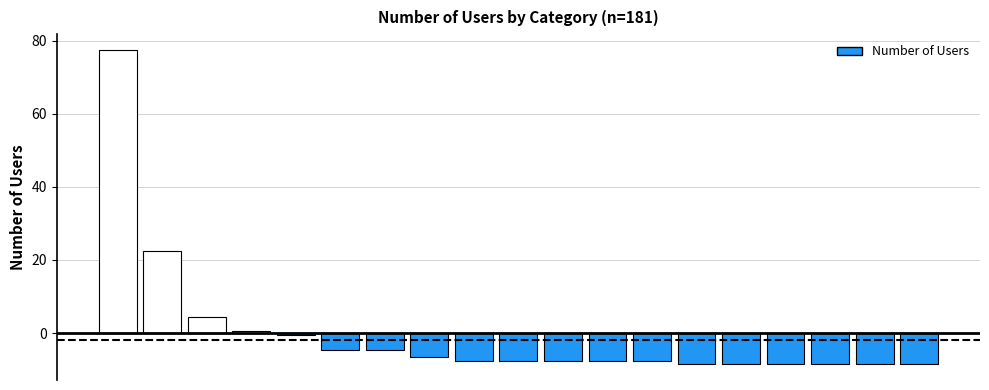

What is the minimum value shown in the chart?

-8.5